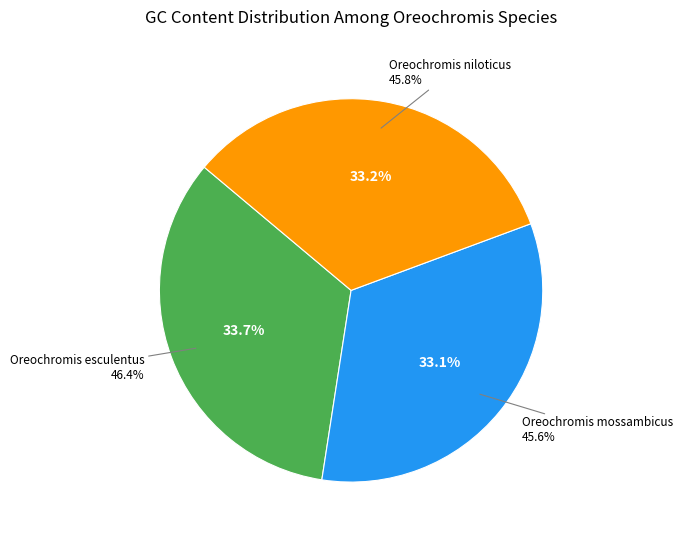

True or false: Oreochromis mossambicus accounts for 33% of the total.

True